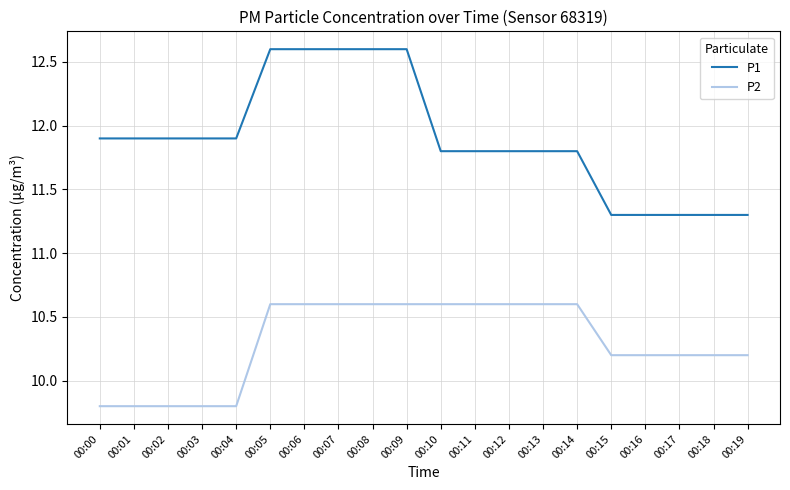

How many categories are shown in the chart?

20